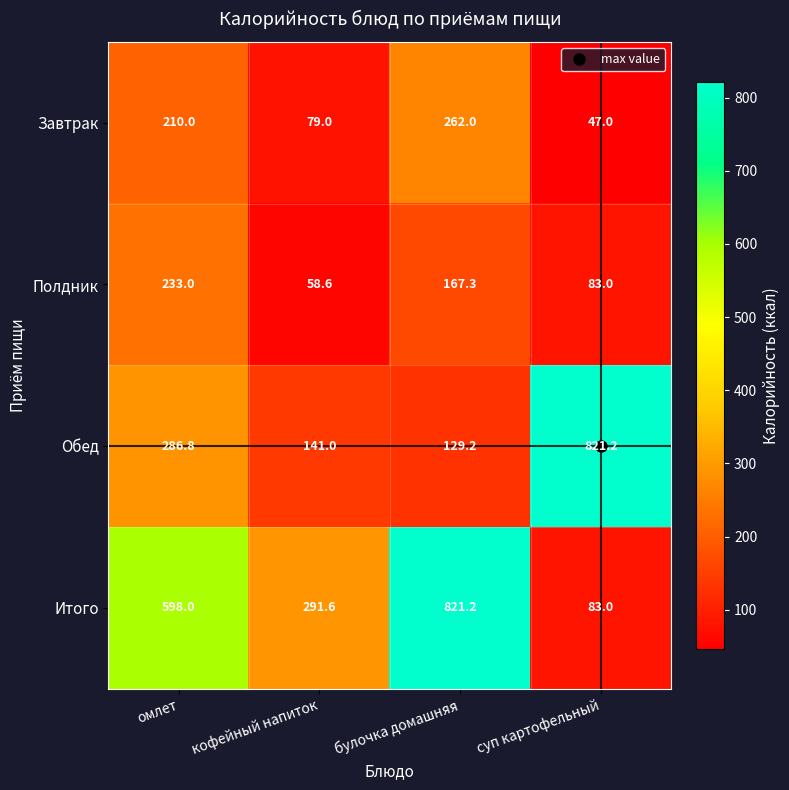

What is the difference between the Обед values at кофейный напиток and булочка домашняя?

11.8